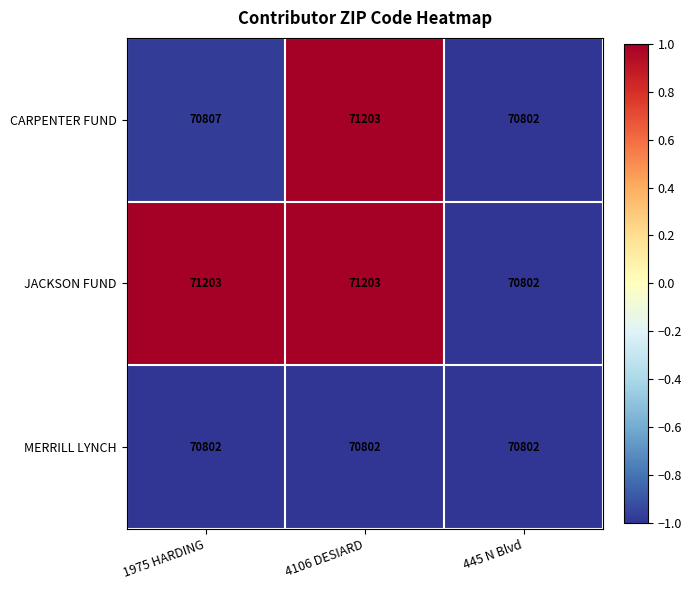

What is the sum of the JACKSON FUND values at 445 N Blvd and 4106 DESIARD?

142005